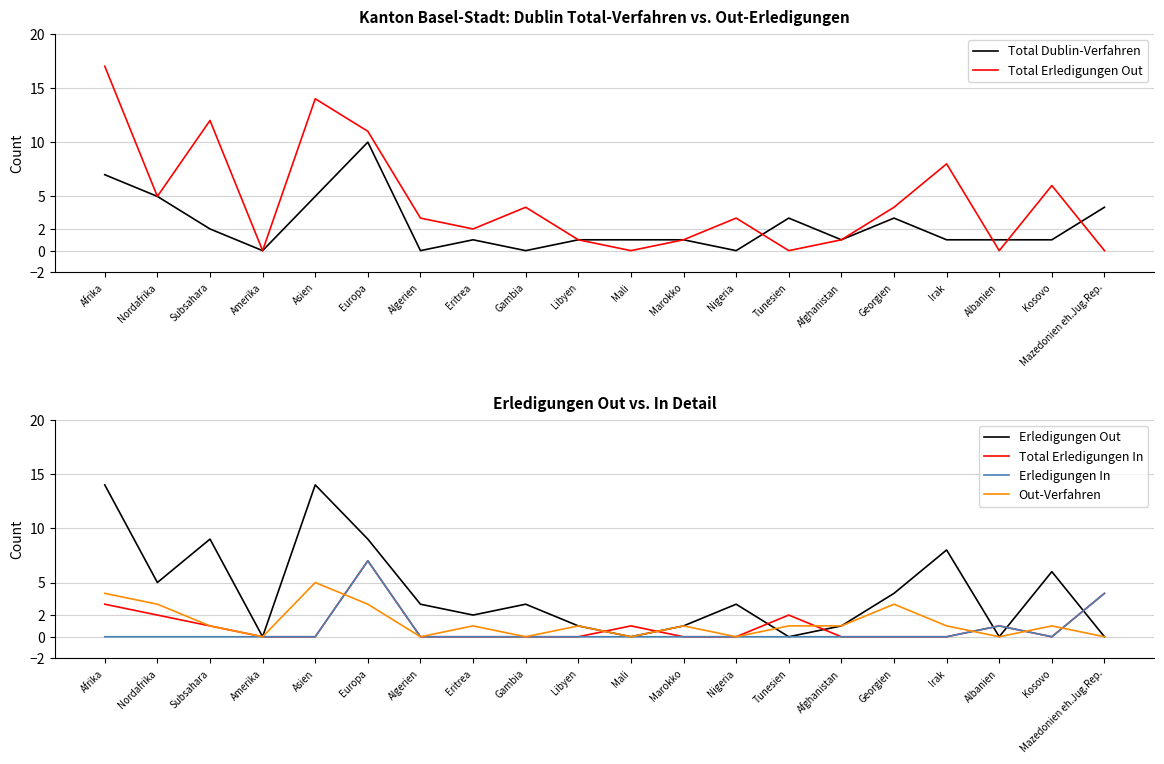

What are all the series names shown in the legend?

Total Dublin-Verfahren, Total Erledigungen Out, Erledigungen Out, Total Erledigungen In, Erledigungen In, Out-Verfahren